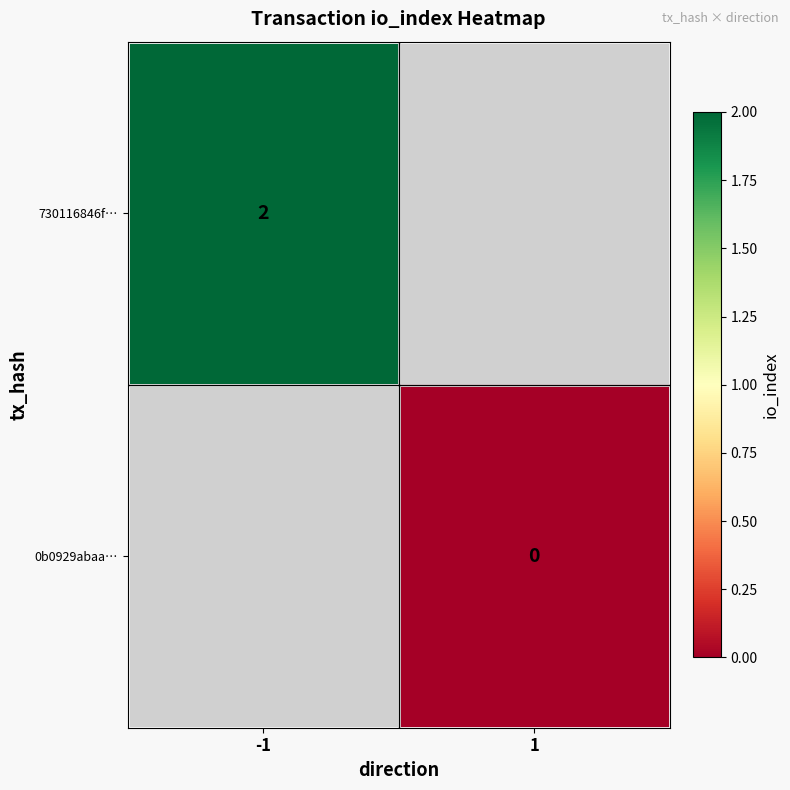

Rank the categories by 0b0929abaa… value from highest to lowest.

-1, 1